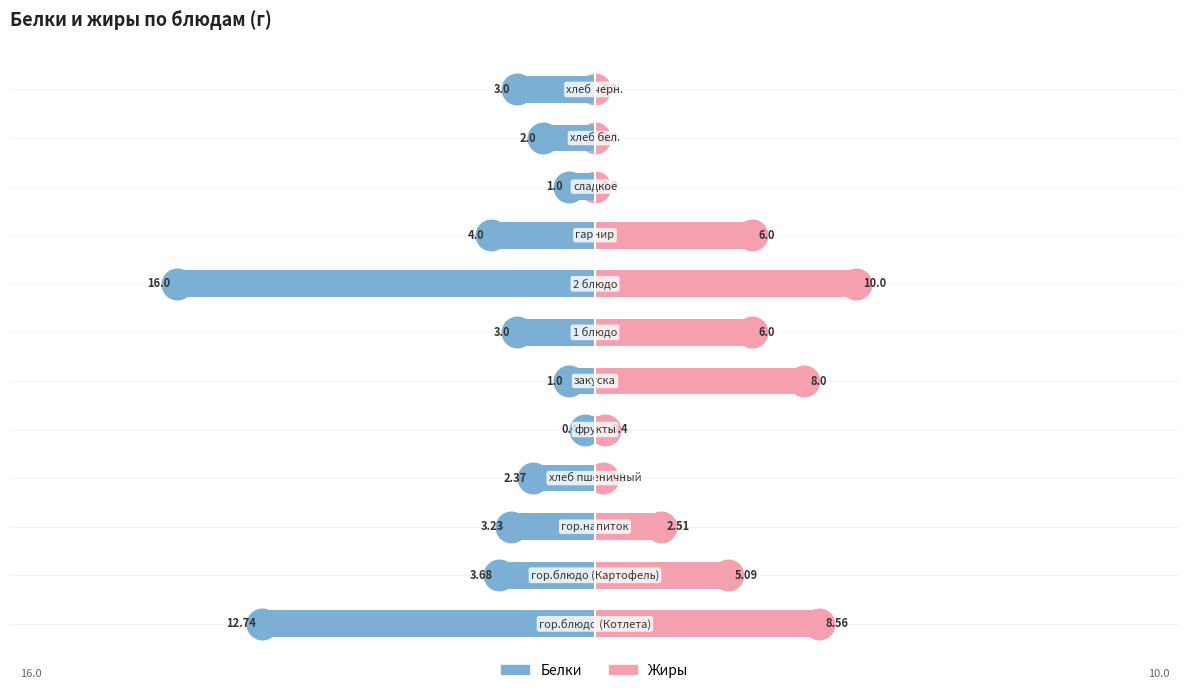

Are the bars horizontal?

Yes